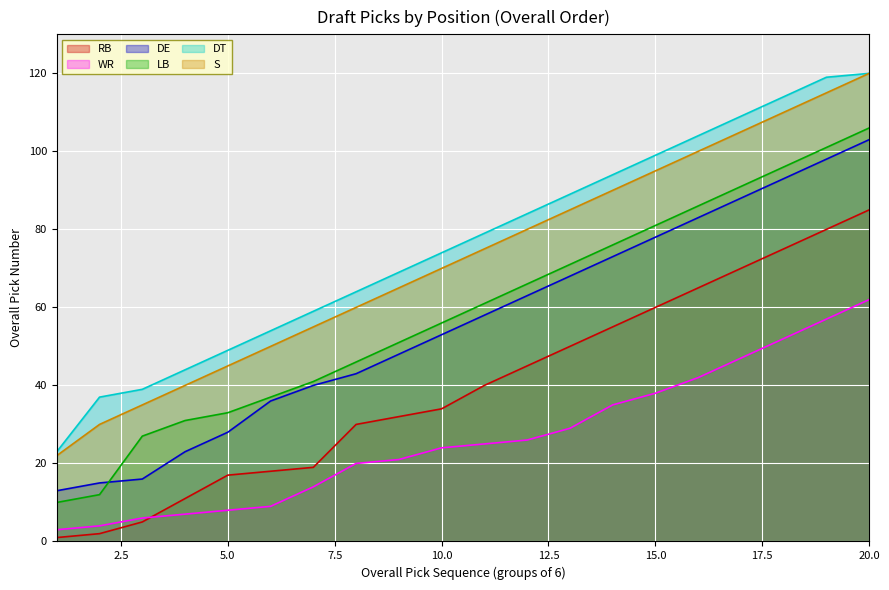

What are all the series names shown in the legend?

RB, WR, DE, LB, DT, S